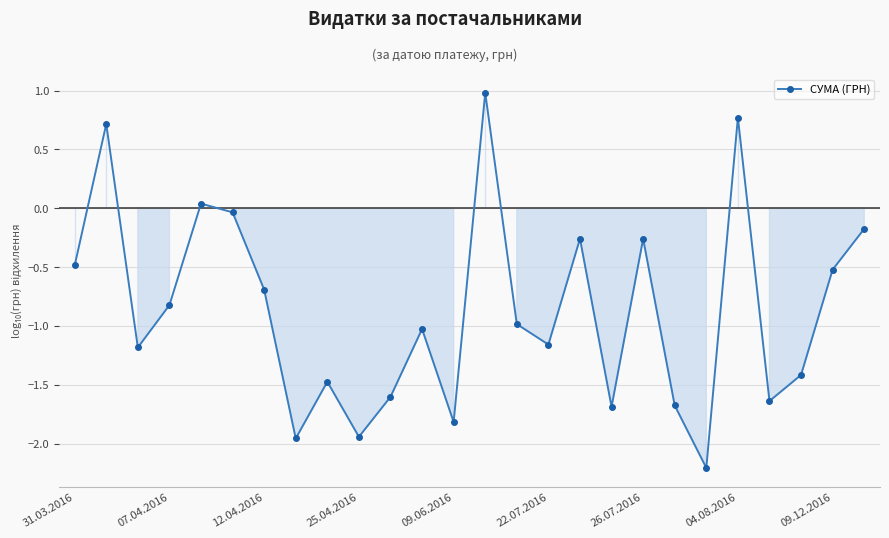

True or false: there are more than 2 points higher than both neighbors.

True